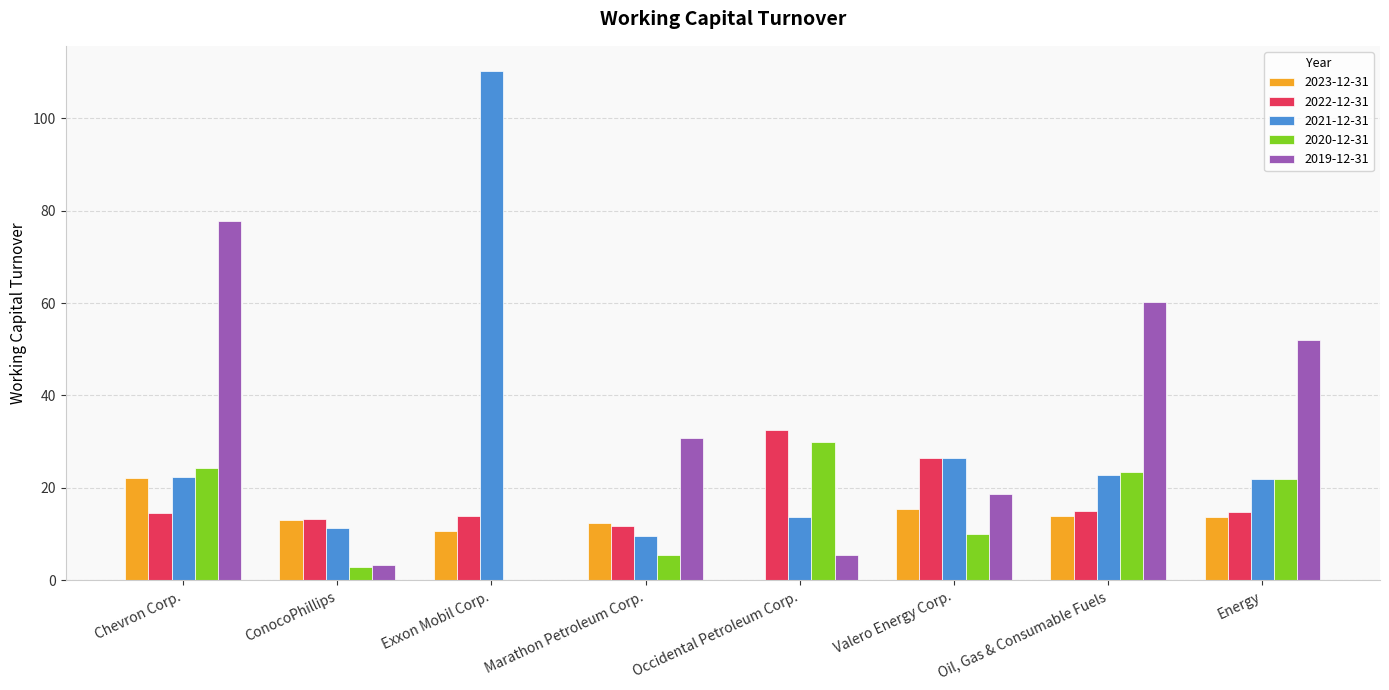

What are all the series names shown in the legend?

2023-12-31, 2022-12-31, 2021-12-31, 2020-12-31, 2019-12-31